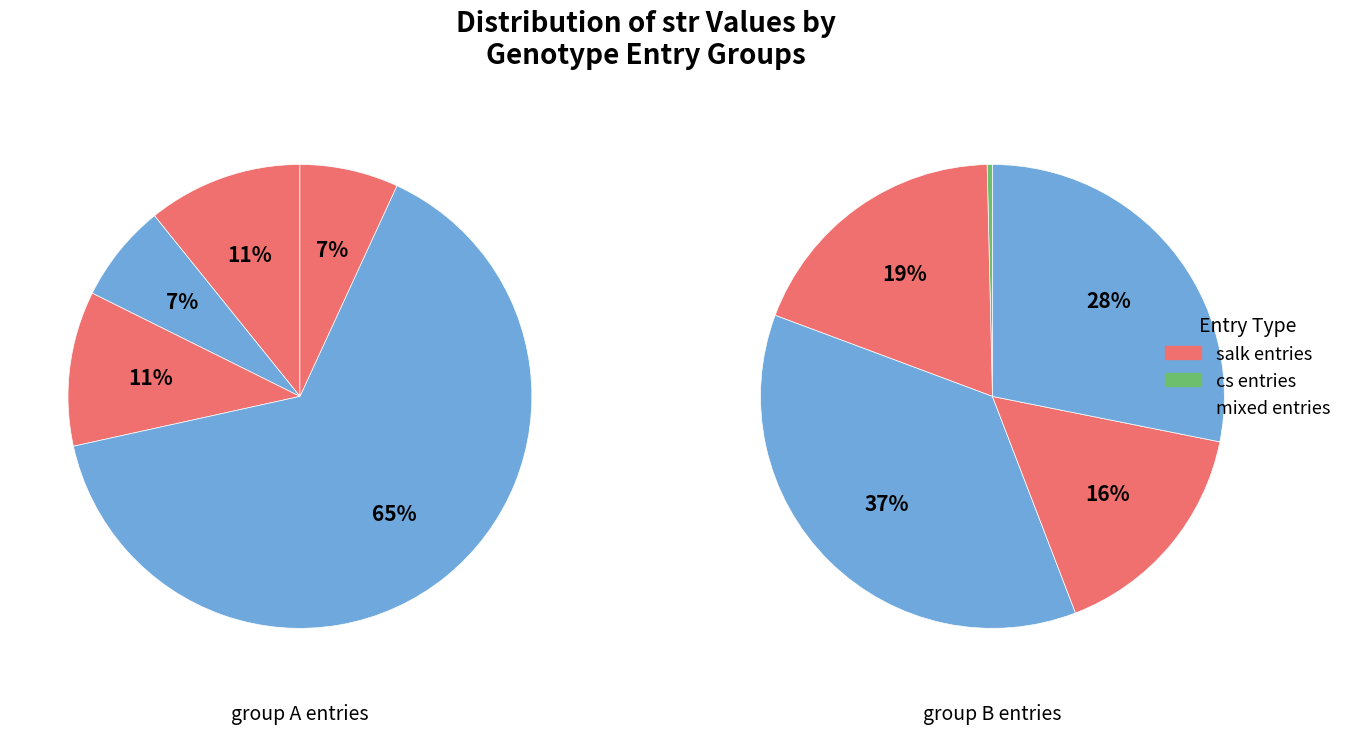

The salk_048236.22.40.x slice represents 1% of the pie. True or false?

False